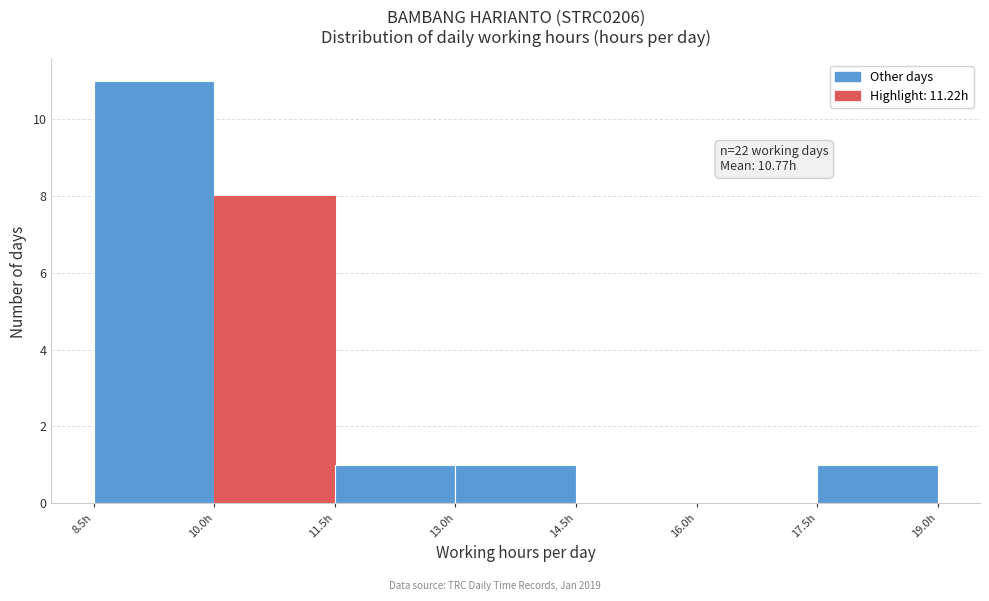

Which range on the x-axis has the tallest bar?

8.5 to 10.0